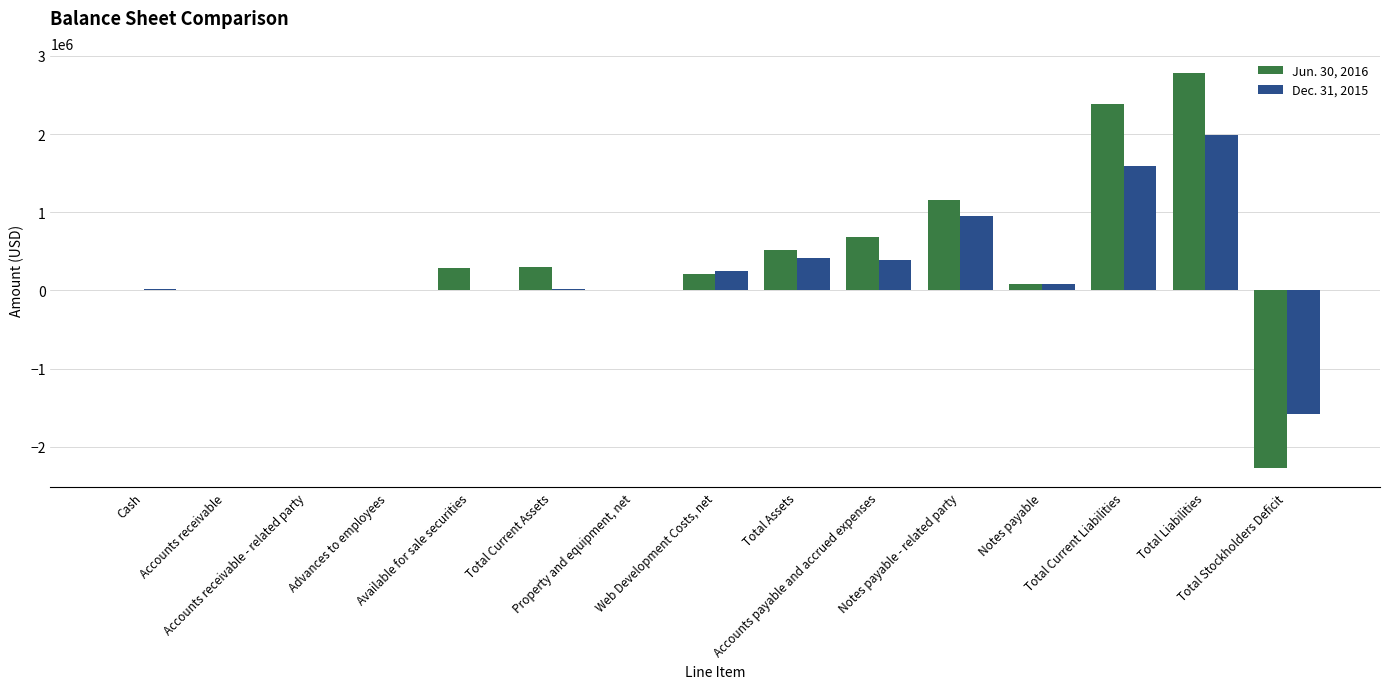

What is the greatest value displayed?

2782619